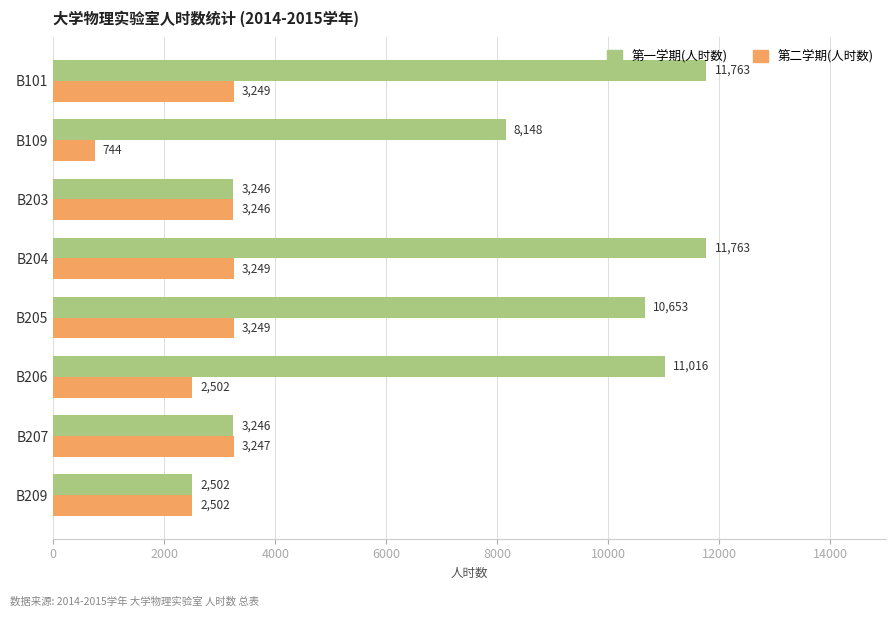

At how many categories does at least one series exceed 10288?

4